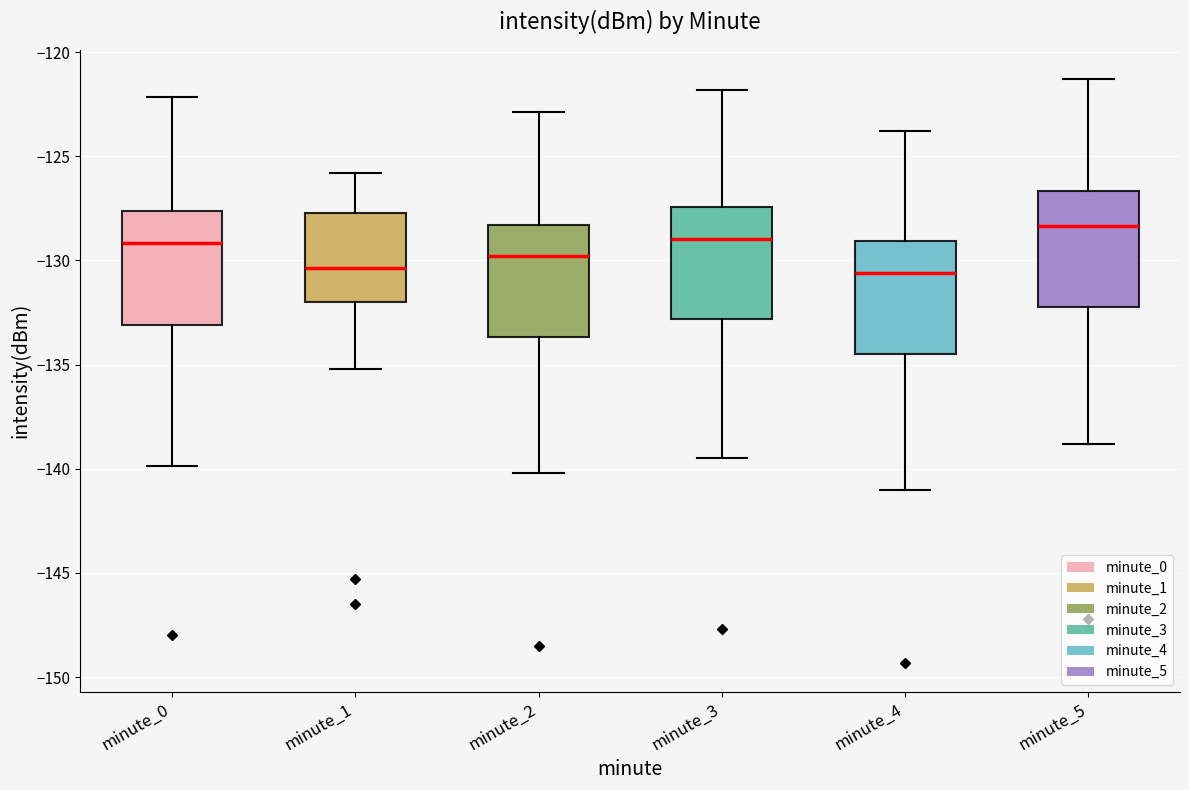

Reading left to right, read every box against the y-axis: the position of its median line, the range the box covers, and the ends of its whiskers. The values are not printed on the chart, so give them approximately, as read against the axis.

minute_0: median -129.0, box -133.0 to -127.5, whiskers -140.0 to -122.0
minute_1: median -130.5, box -132.0 to -127.5, whiskers -135.0 to -126.0
minute_2: median -130.0, box -133.5 to -128.5, whiskers -140.0 to -123.0
minute_3: median -129.0, box -133.0 to -127.5, whiskers -139.5 to -122.0
minute_4: median -130.5, box -134.5 to -129.0, whiskers -141.0 to -124.0
minute_5: median -128.5, box -132.0 to -126.5, whiskers -139.0 to -121.5